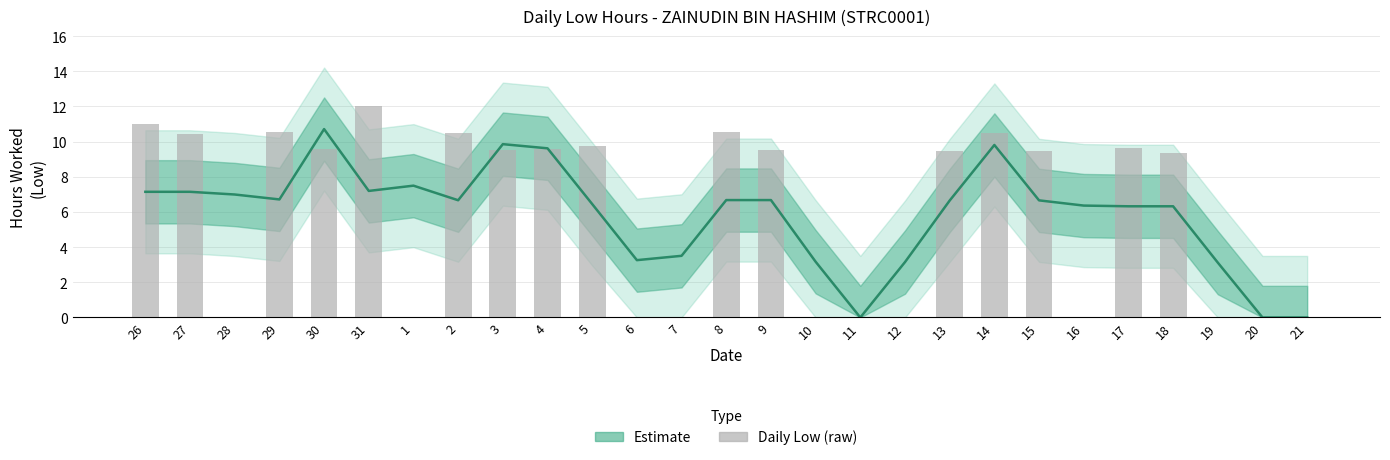

Reading left to right, transcribe all the data shown in this chart.

26=11.0	27=10.4	28=0.0	29=10.6	30=9.6	31=12.0	1=0.0	2=10.5	3=9.5	4=9.6	5=9.8	6=0.0	7=0.0	8=10.5	9=9.5	10=0.0	11=0.0	12=0.0	13=9.4	14=10.5	15=9.5	16=0.0	17=9.6	18=9.4	19=0.0	20=0.0	21=0.0